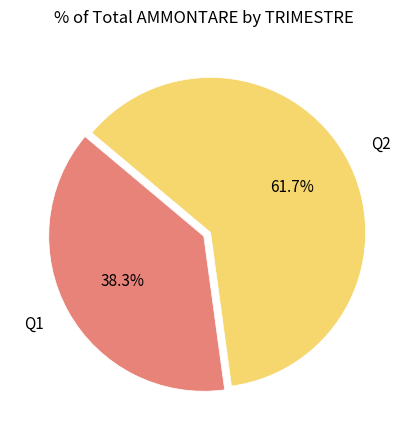

Rank the categories by value from highest to lowest.

Q2, Q1